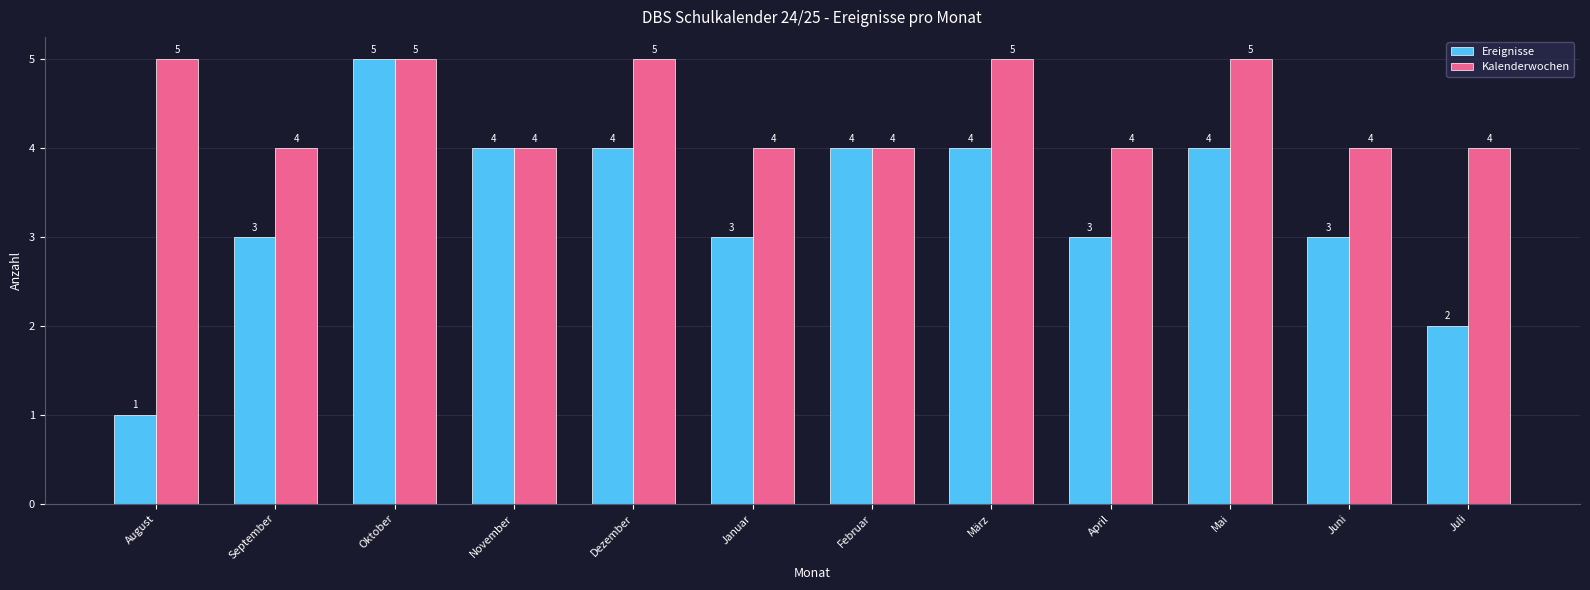

Is it true that Kalenderwochen equals 5 at Dezember?

True